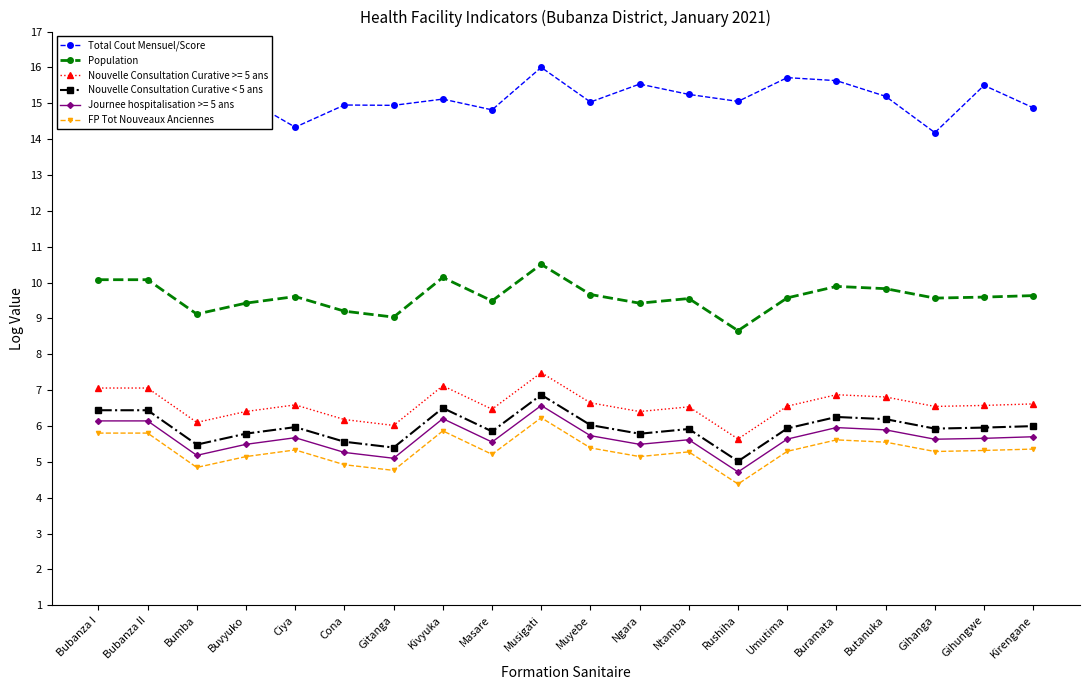

Which series changed the most between Cona and Gihungwe?

Total Cout Mensuel/Score